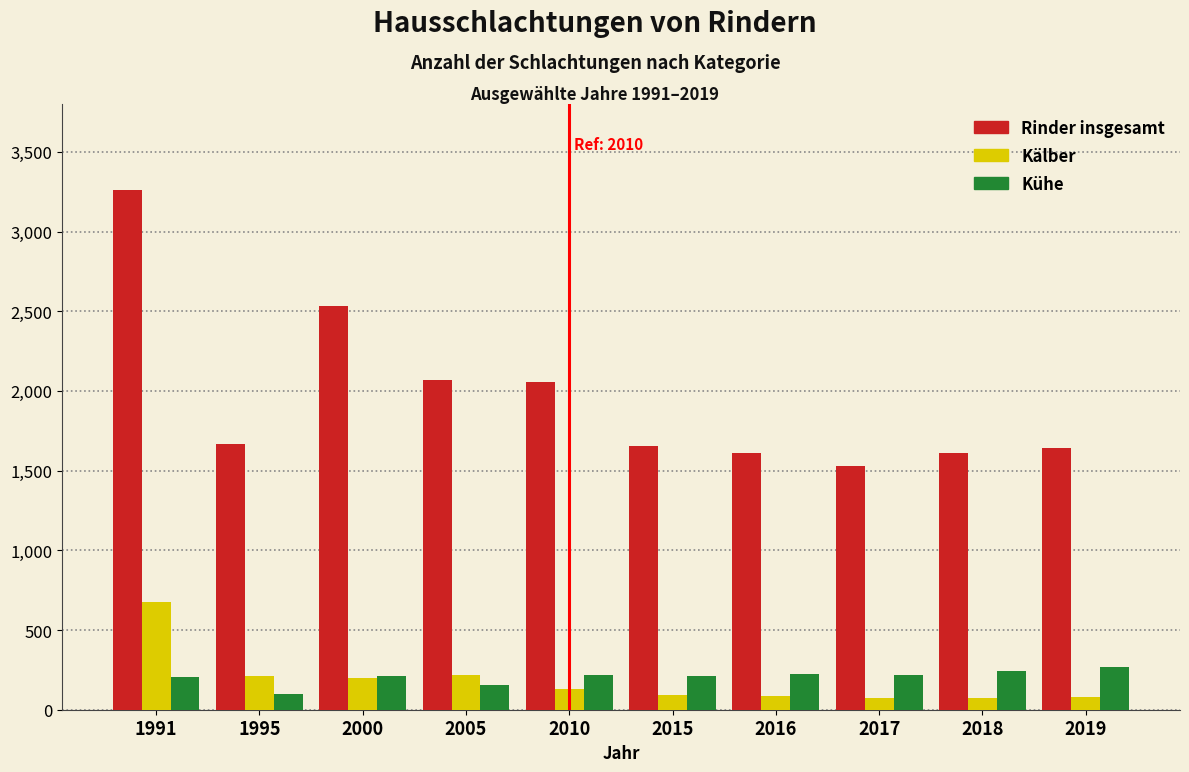

List the series in order of their peak value, lowest first.

Kühe, Kälber, Rinder insgesamt